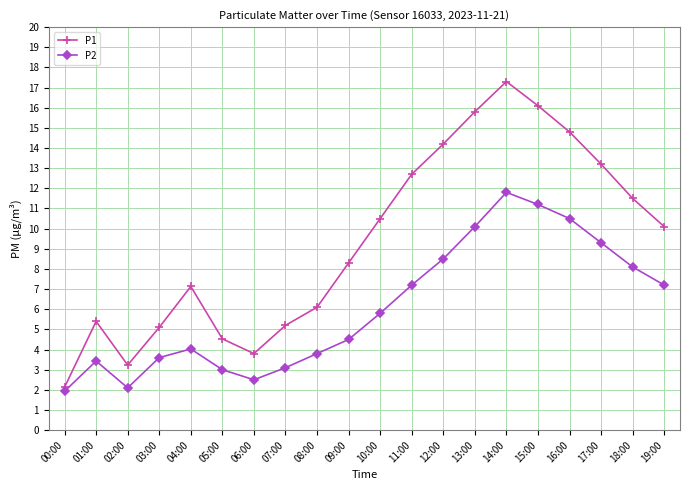

Where is the first local minimum for P2?

02:00